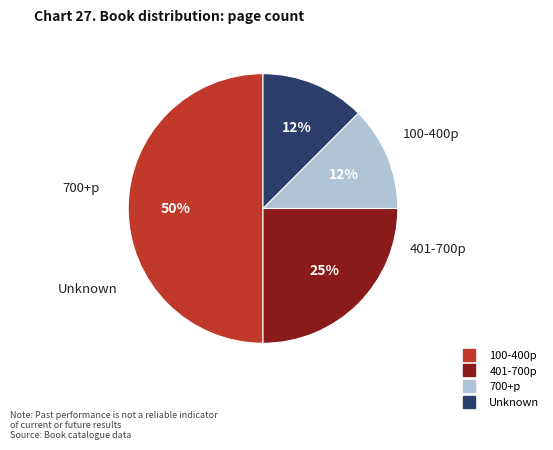

To the nearest percent, what is the average slice percentage?

25%